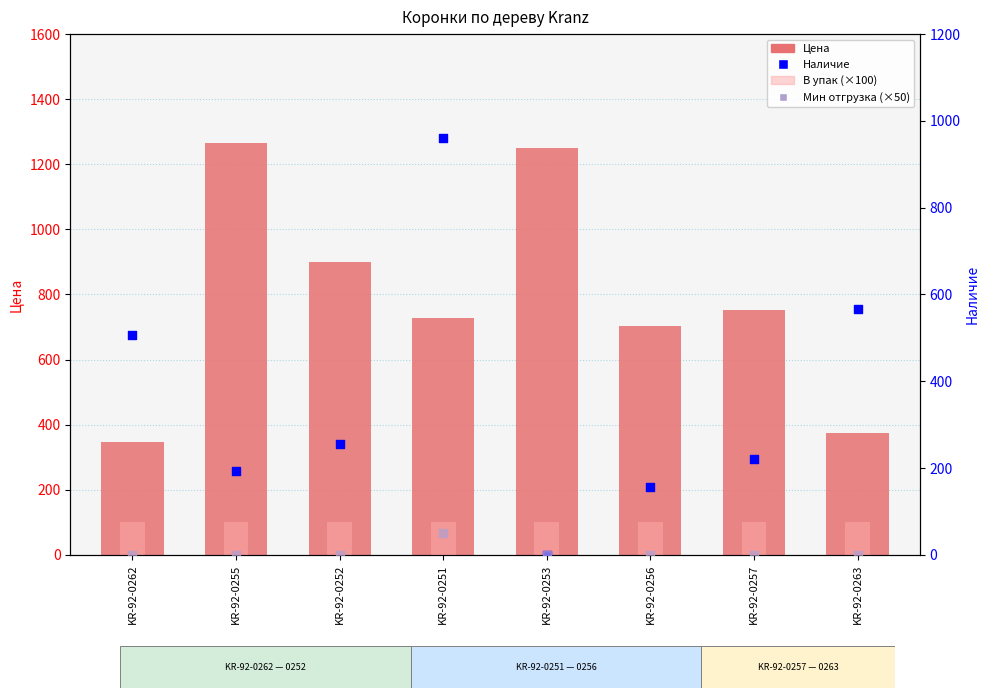

At how many categories does at least one series exceed 1001?

2